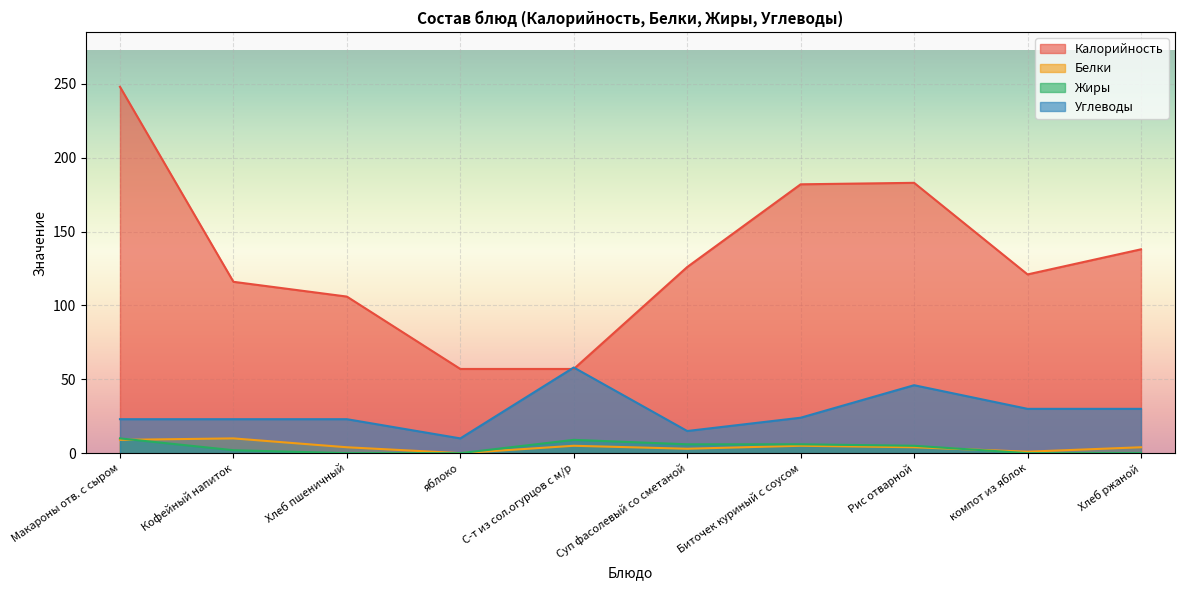

Reading left to right, what are all the values shown in this chart?

Калорийность: 248	116	106	57	57	126	182	183	121	138
Белки: 9	10	4	0	5	3	5	4	1	4
Жиры: 10	2	0	0	9	6	6	5	0	0
Углеводы: 23	23	23	10	58	15	24	46	30	30